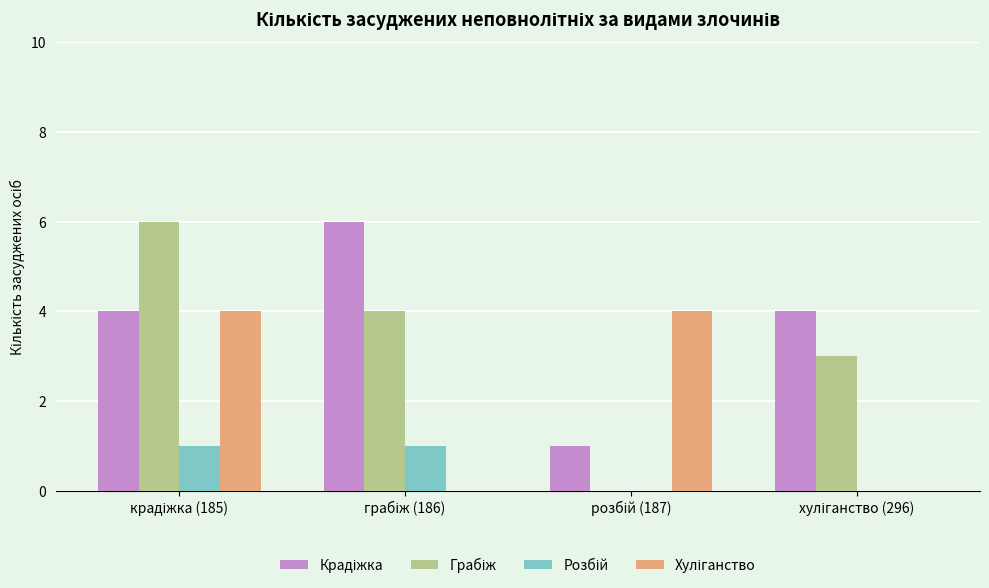

Are the bars horizontal?

No